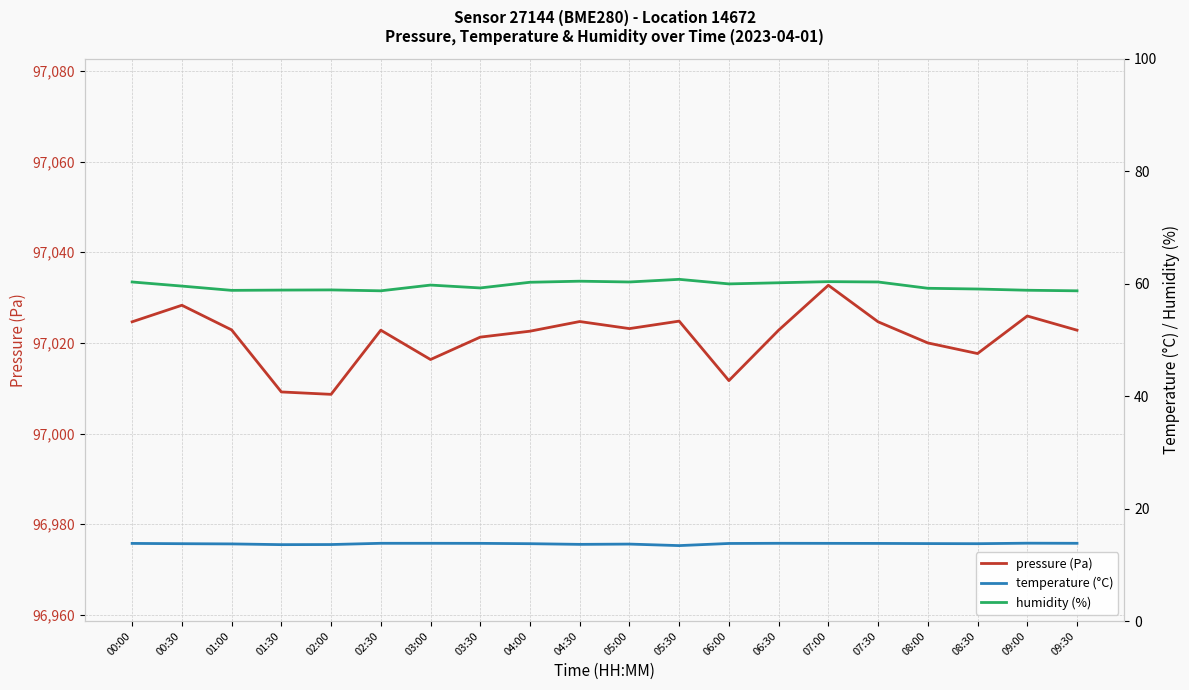

At which label does humidity (%) reach its peak?

05:30